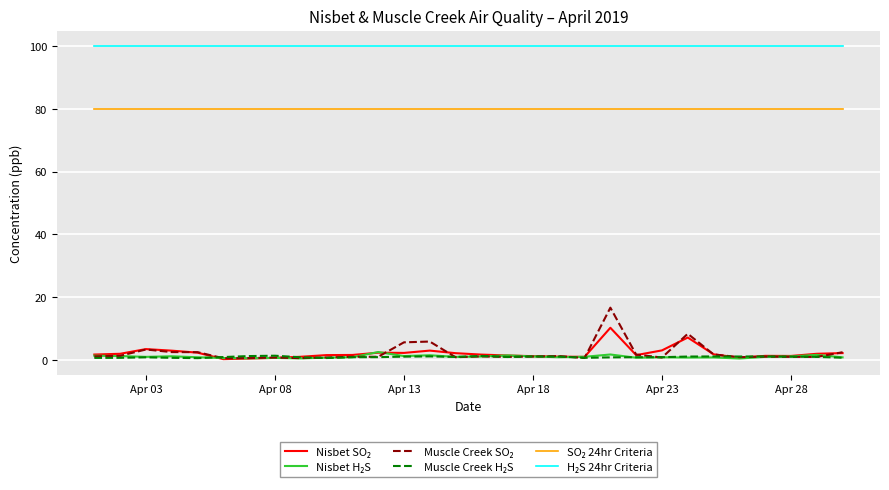

Is this an area chart (filled region under the line)?

No